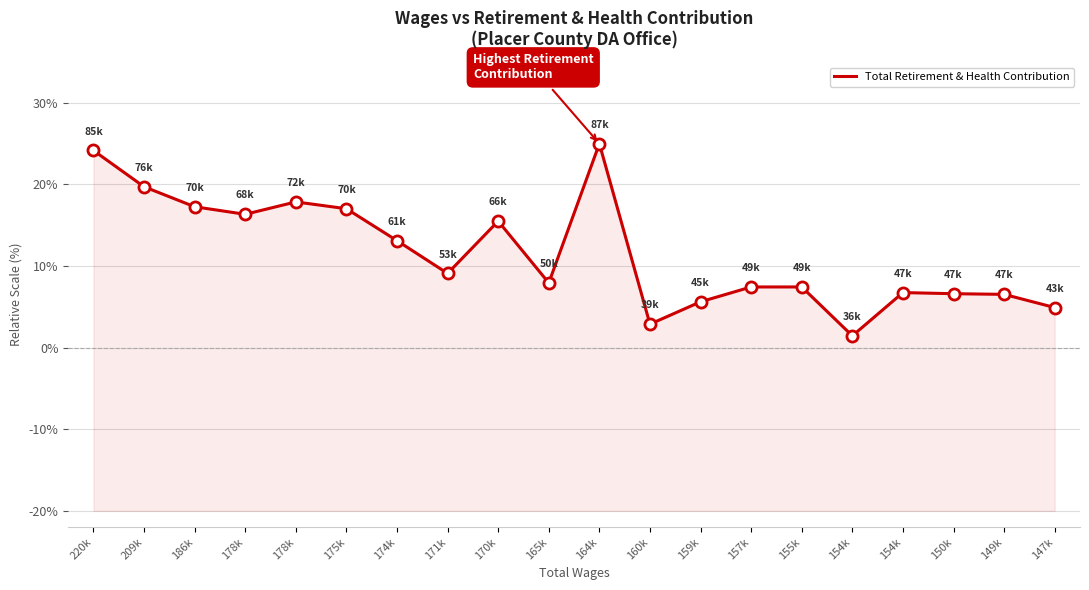

How many values exceed 9?

10